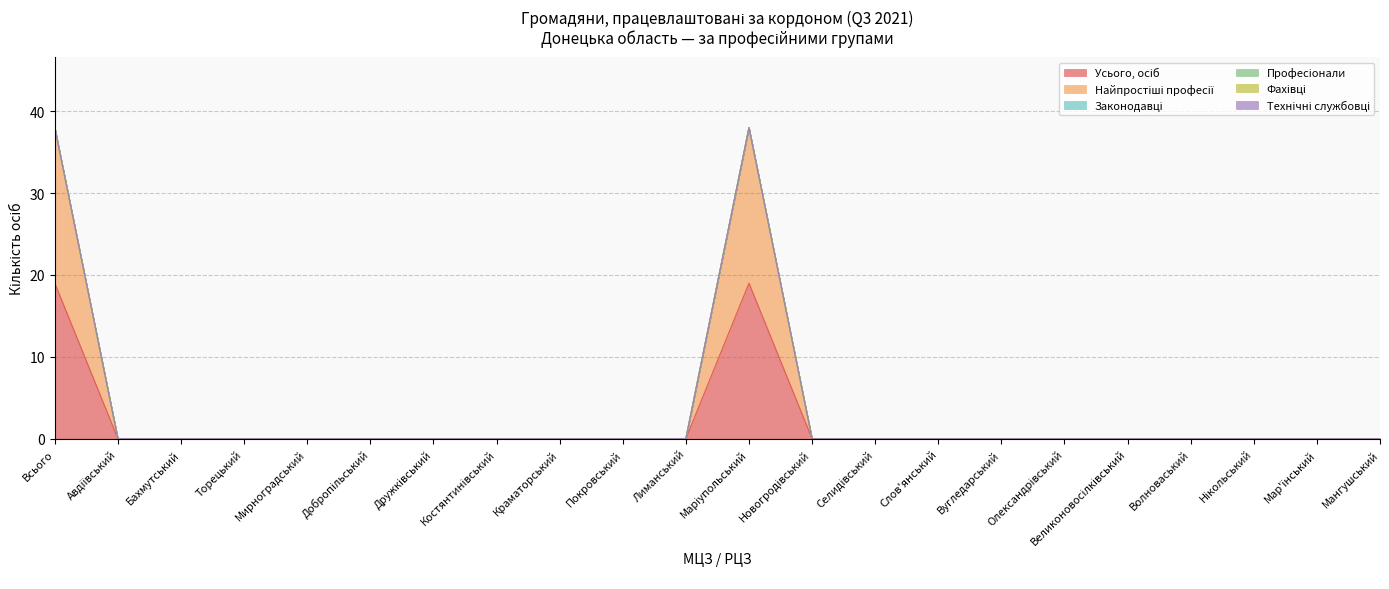

At how many categories does at least one series exceed 15?

2